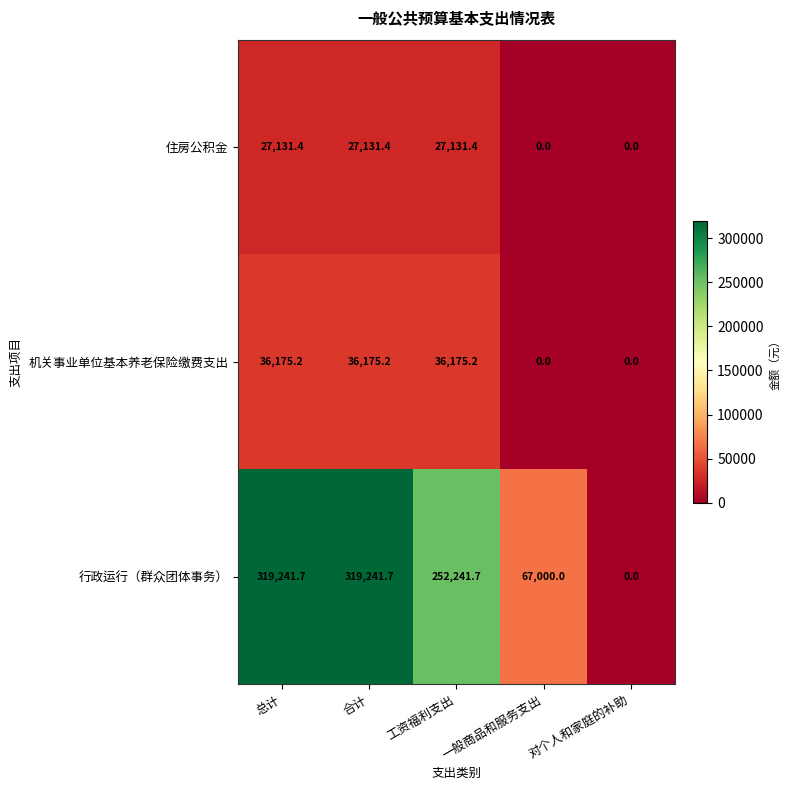

Rank the series at 合计 from highest to lowest value.

行政运行（群众团体事务）, 机关事业单位基本养老保险缴费支出, 住房公积金